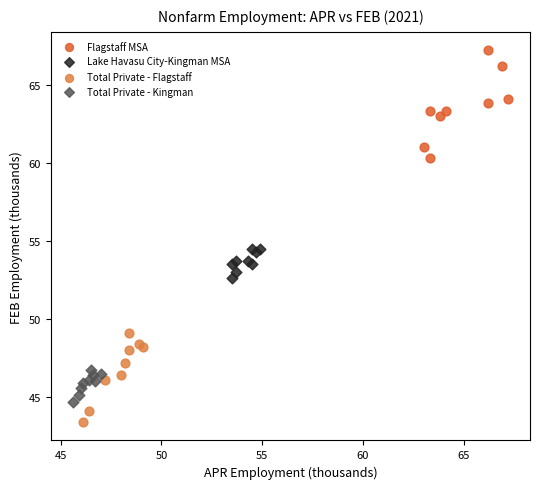

Which series has the largest Y range (max minus min)?

Flagstaff MSA